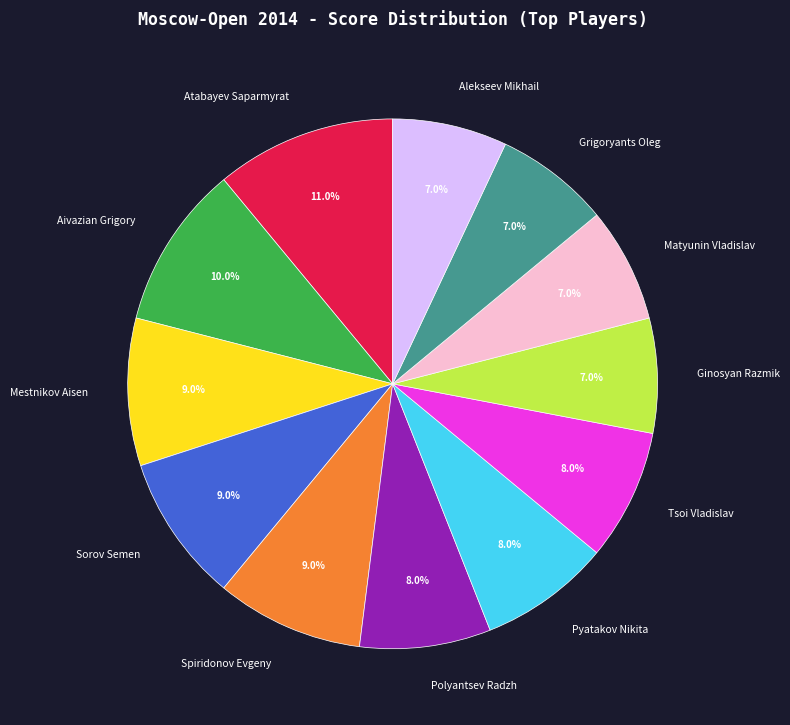

True or false: Ginosyan Razmik accounts for 7% of the total.

True